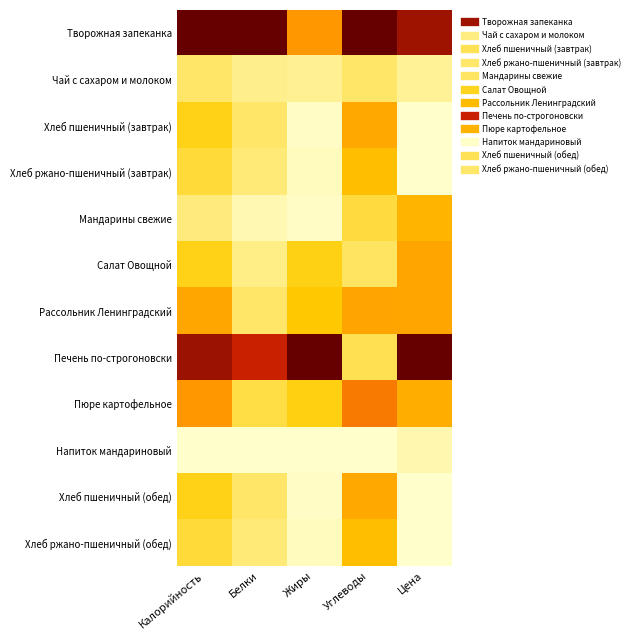

At which category is the sum across all series the highest?

Калорийность